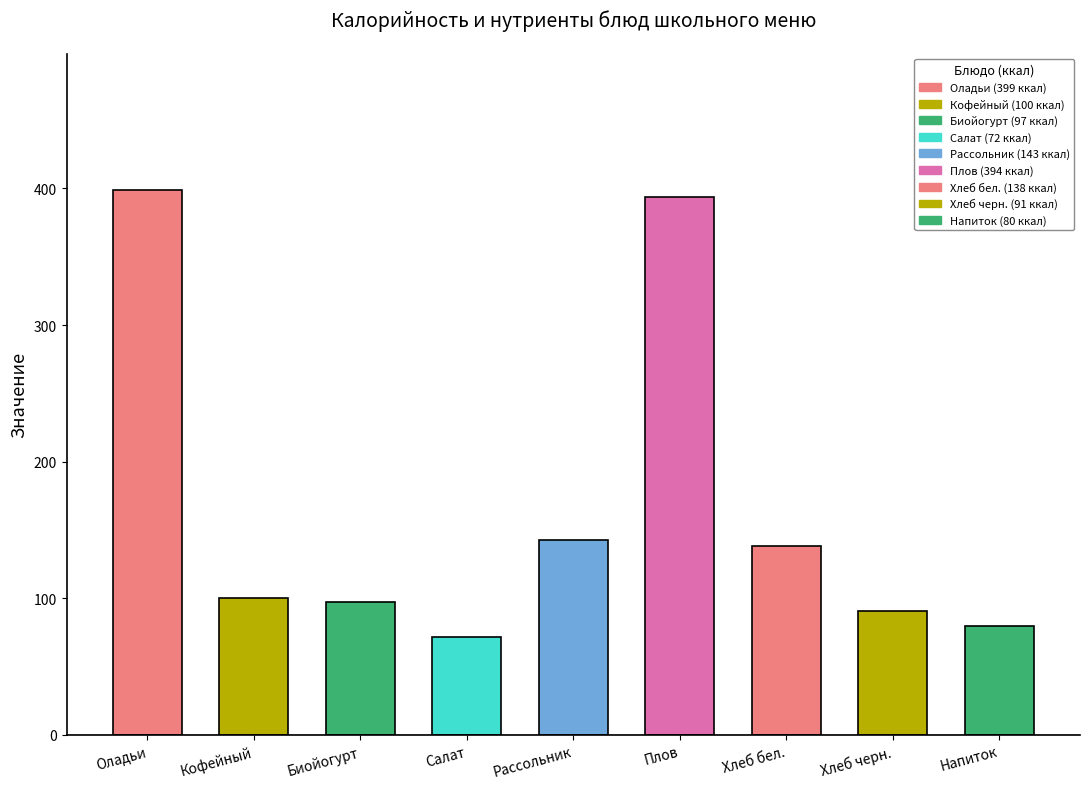

What is the greatest value displayed?

399